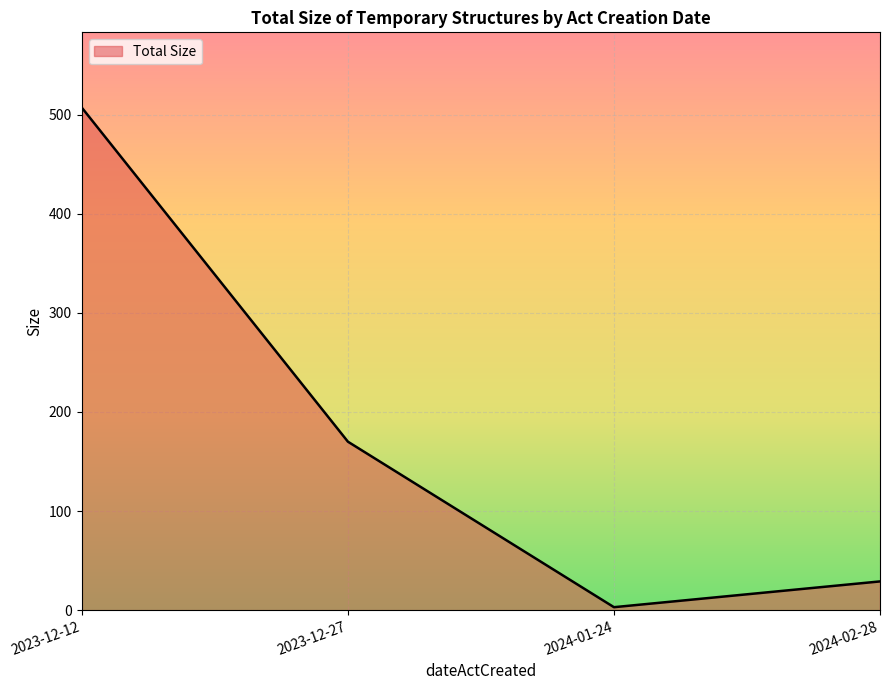

True or false: the data shows 5 at 2024-02-28.

False